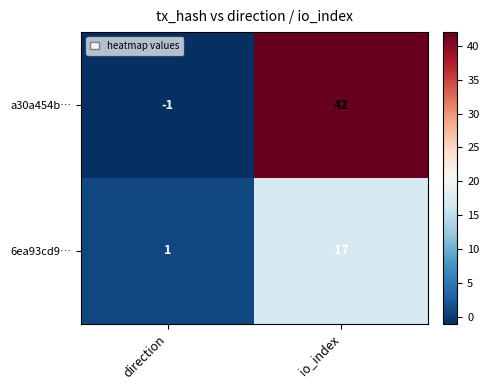

Reading left to right, list all the values displayed in this chart.

a30a454b…: -1	42
6ea93cd9…: 1	17